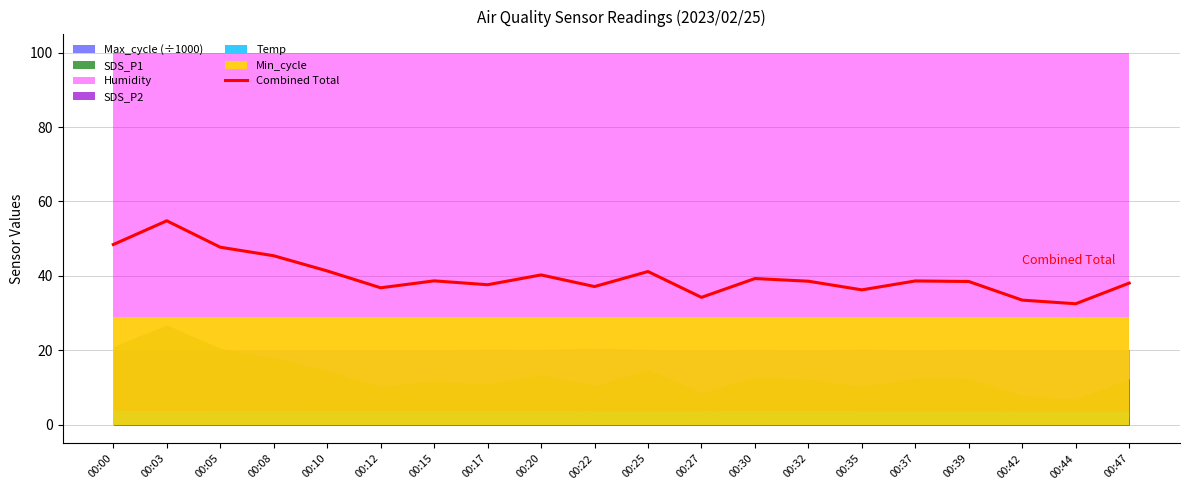

Reading right to left, transcribe all the data shown in this chart.

38.1	32.5	33.5	38.5	38.7	36.3	38.6	39.3	34.3	41.2	37.2	40.3	37.6	38.7	36.8	41.4	45.4	47.7	54.8	48.4